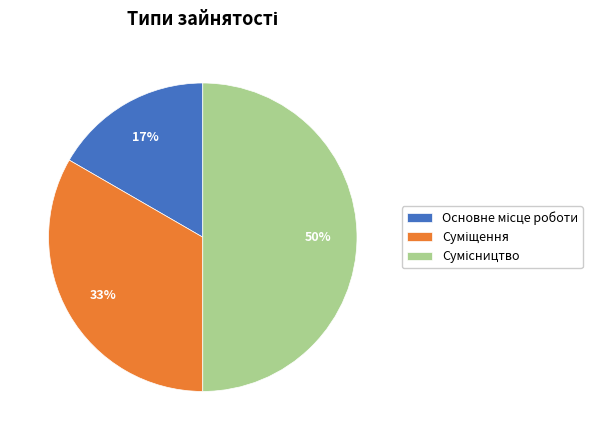

To the nearest percent, what is the difference between the largest and smallest slice percentages?

33%